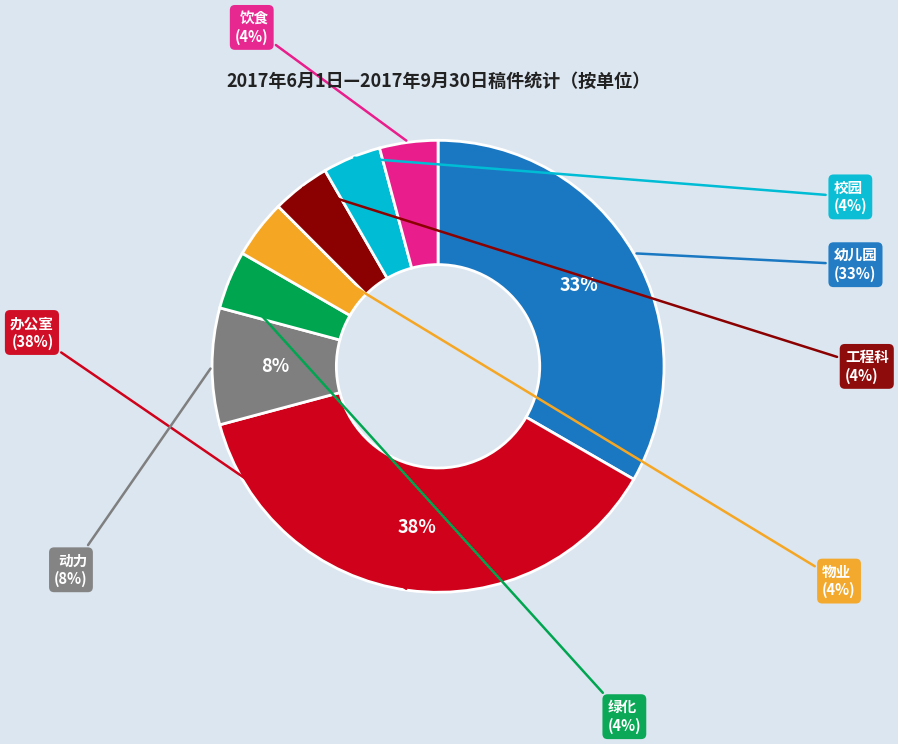

What is the smallest slice in the pie chart?

绿化